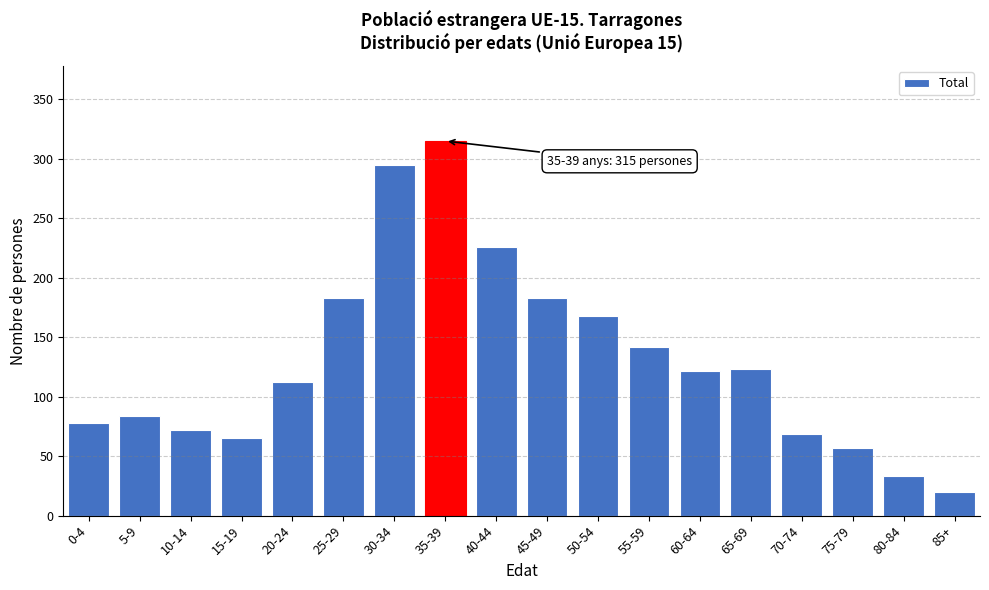

What is the greatest value displayed?

315